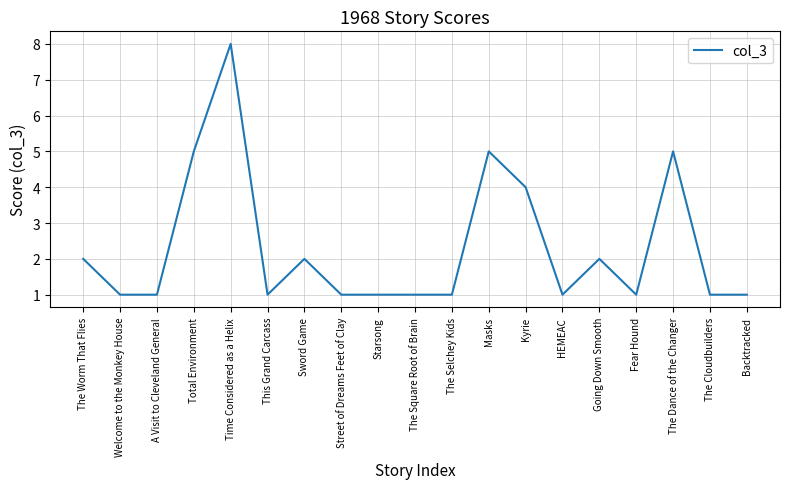

What is the difference between the values at Kyrie and Backtracked?

3